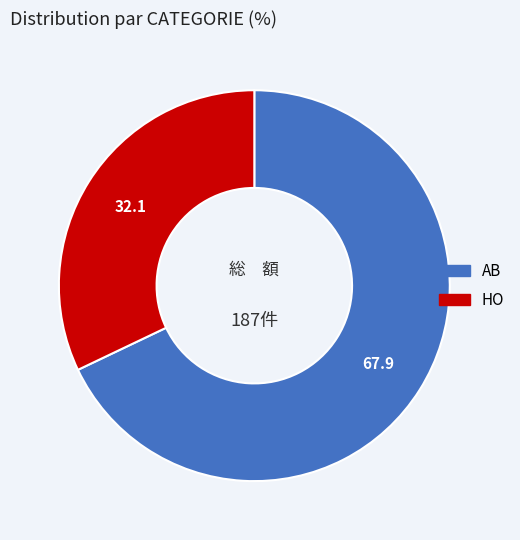

Do HO and AB together represent more than half of the pie?

Yes